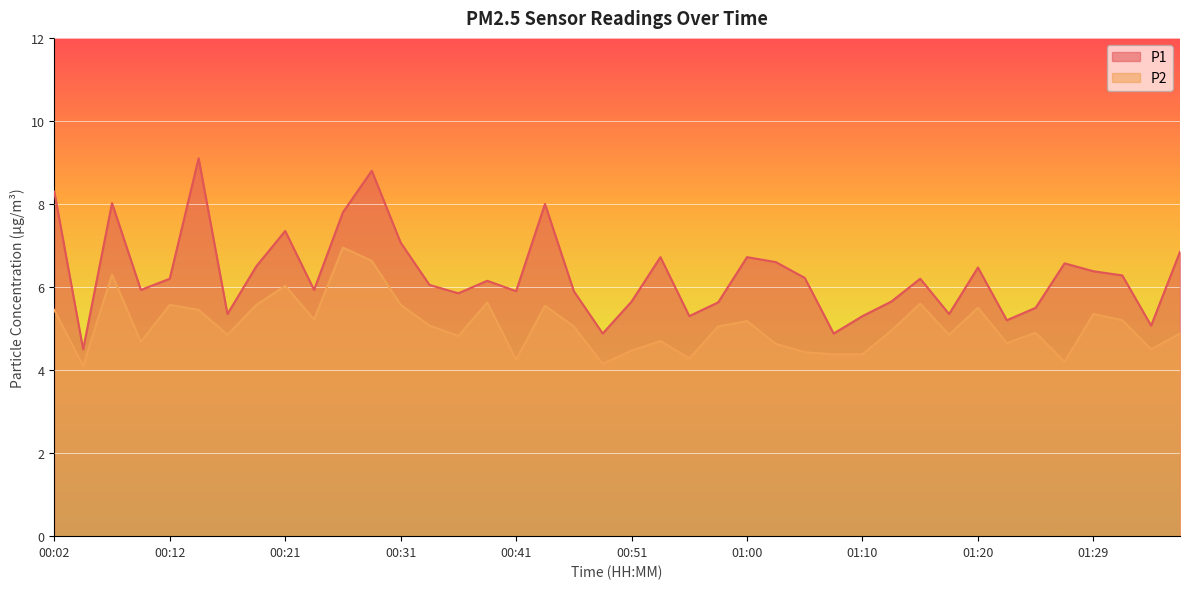

How many distinct data groups are displayed?

2